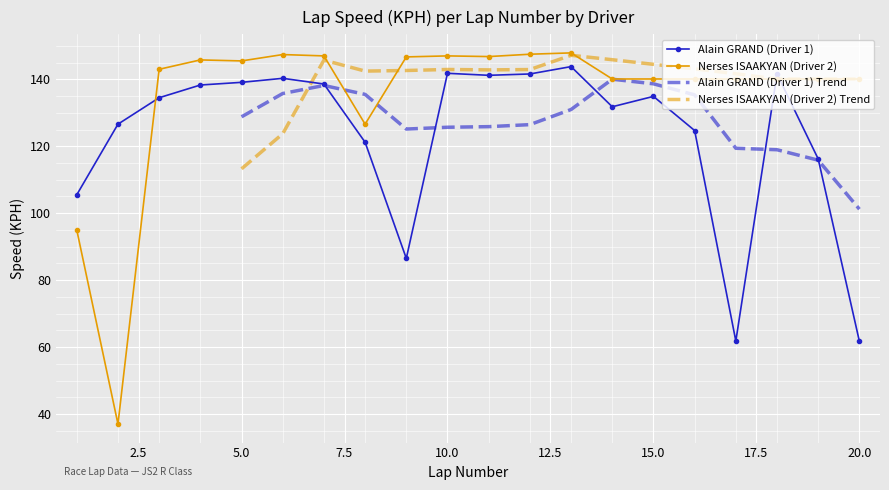

What is the difference between the second highest and second lowest values in the Alain GRAND (Driver 1) series?

80.0